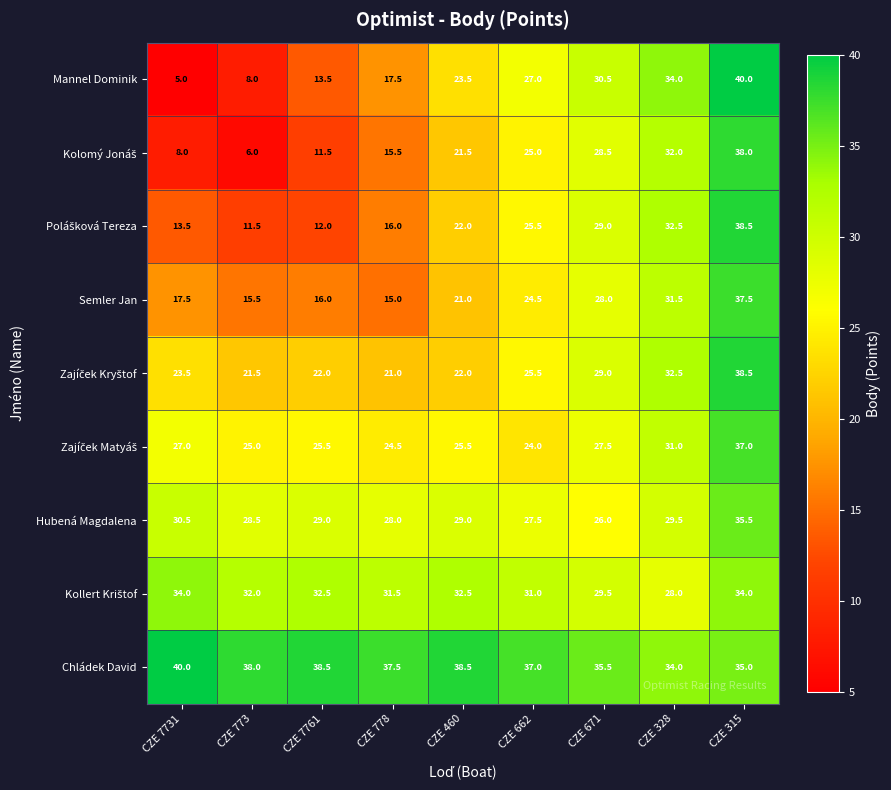

At which category is the sum across all series the highest?

CZE 315